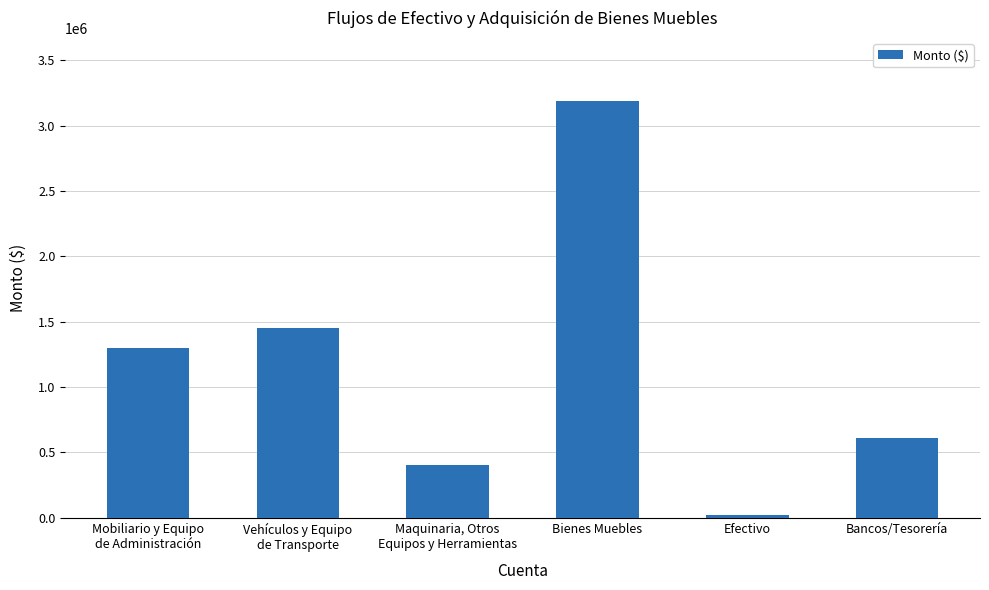

Which has a higher value, Bienes Muebles or Maquinaria, Otros
Equipos y Herramientas?

Bienes Muebles